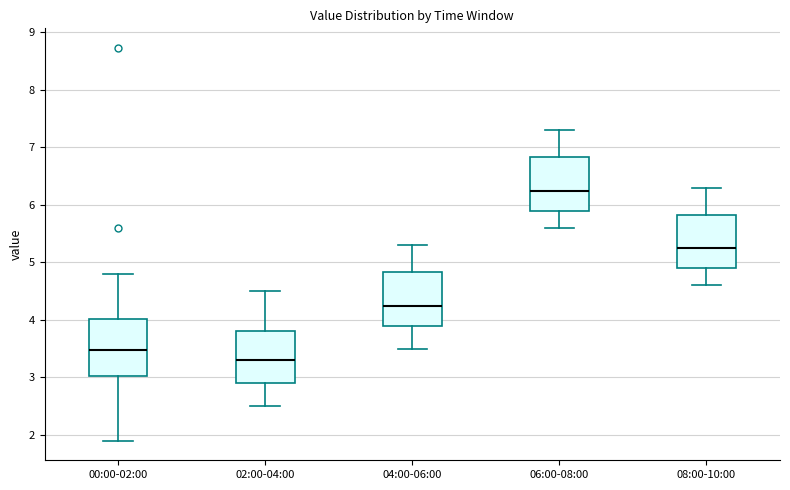

Reading left to right, transcribe this box plot: for each box, give where its median line is, the range the box spans, and where its two whiskers end, as read against the y-axis. The values are not printed on the chart, so give them approximately, as read against the axis.

00:00-02:00: median 3.5, box 3.0 to 4.0, whiskers 1.9 to 4.8
02:00-04:00: median 3.3, box 2.9 to 3.8, whiskers 2.5 to 4.5
04:00-06:00: median 4.3, box 3.9 to 4.8, whiskers 3.5 to 5.3
06:00-08:00: median 6.3, box 5.9 to 6.8, whiskers 5.6 to 7.3
08:00-10:00: median 5.3, box 4.9 to 5.8, whiskers 4.6 to 6.3